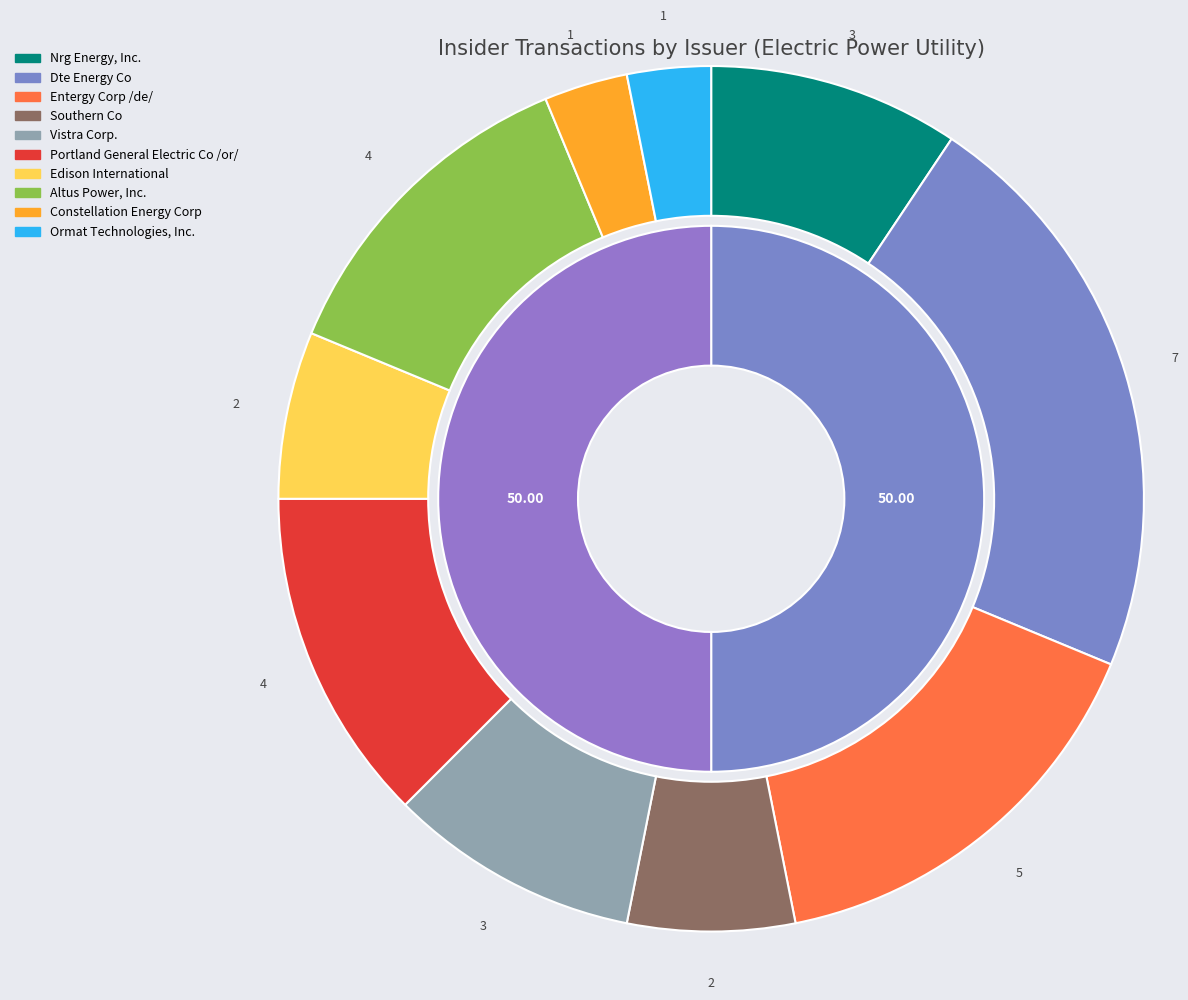

The CEG slice represents 3% of the pie. True or false?

True